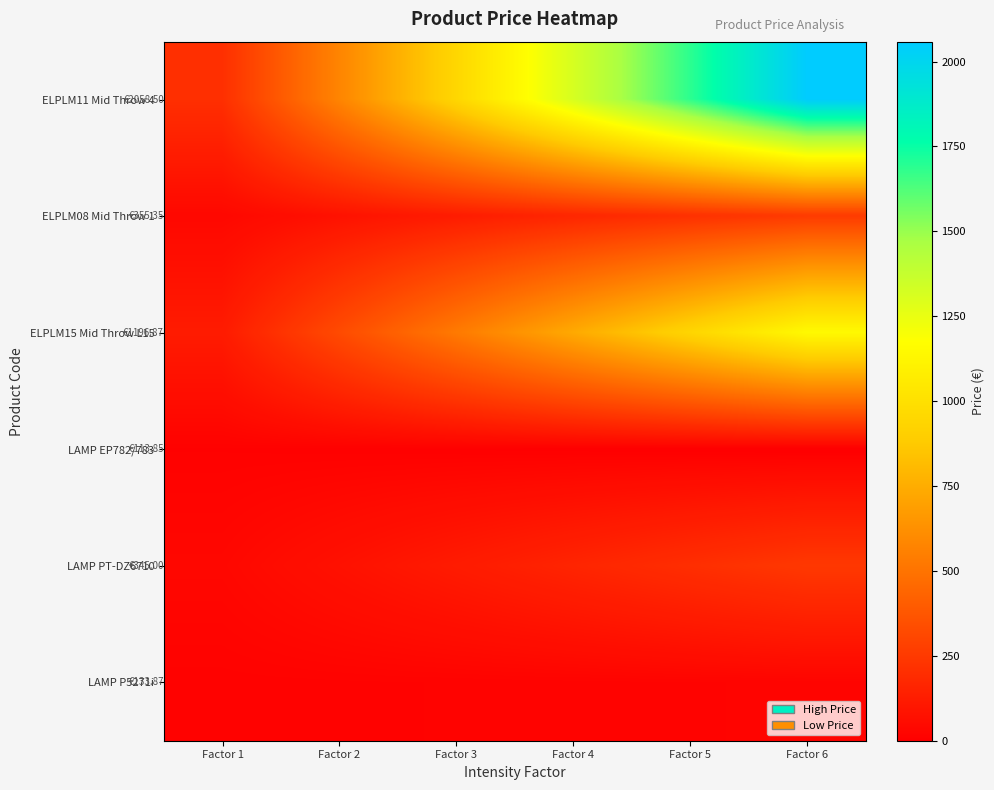

List the series in order of their peak value, lowest first.

LAMP EP782/783, LAMP P5271i, LAMP PT-DZ6710, ELPLM08 Mid Throw 1, ELPLM15 Mid Throw L15, ELPLM11 Mid Throw 4